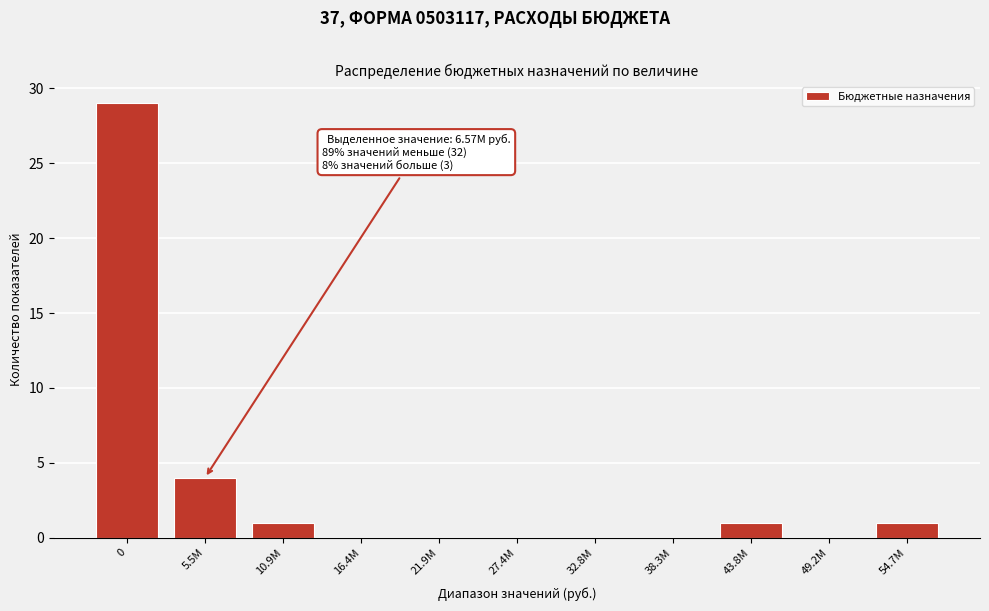

Reading left to right, transcribe all the data shown in this chart.

0=29	5.5M=4	10.9M=1	16.4M=0	21.9M=0	27.4M=0	32.8M=0	38.3M=0	43.8M=1	49.2M=0	54.7M=1